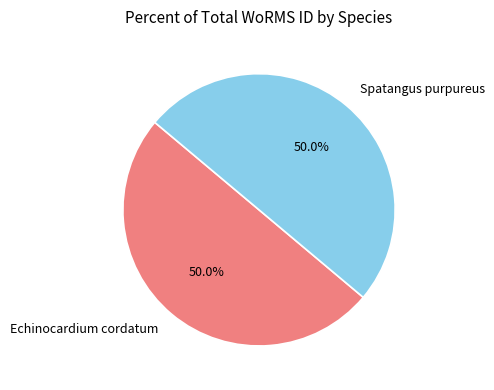

Combined, do Echinocardium cordatum and Spatangus purpureus account for over 50%?

Yes